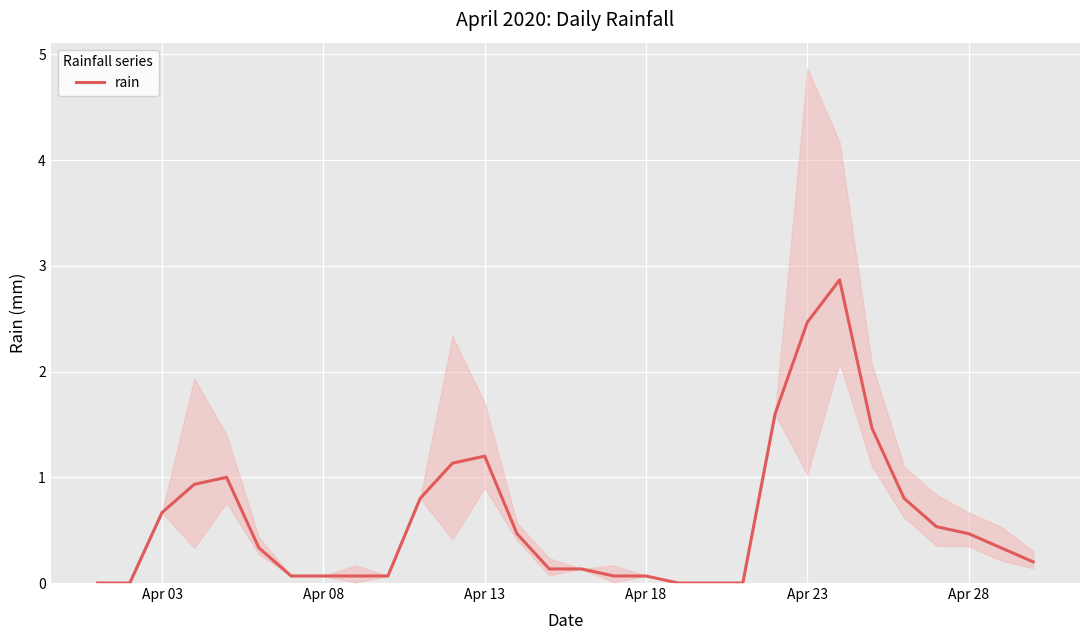

What is the maximum value for rain?

2.9